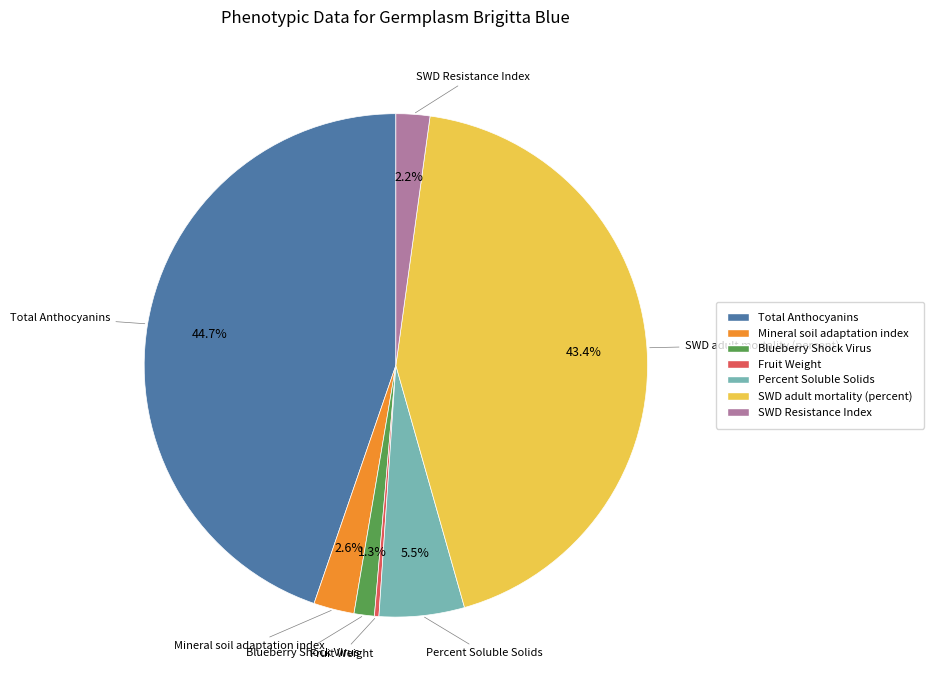

To the nearest percent, what portion does SWD Resistance Index represent?

2%